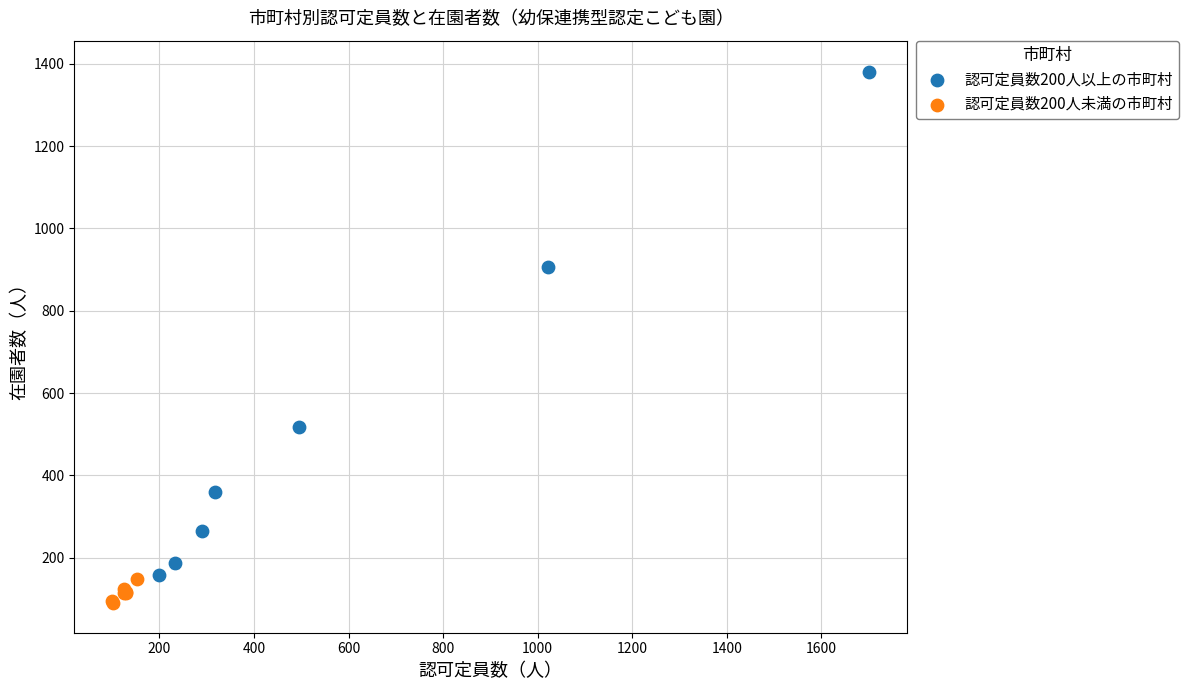

Which series contains the lowest Y value?

認可定員数200人未満の市町村